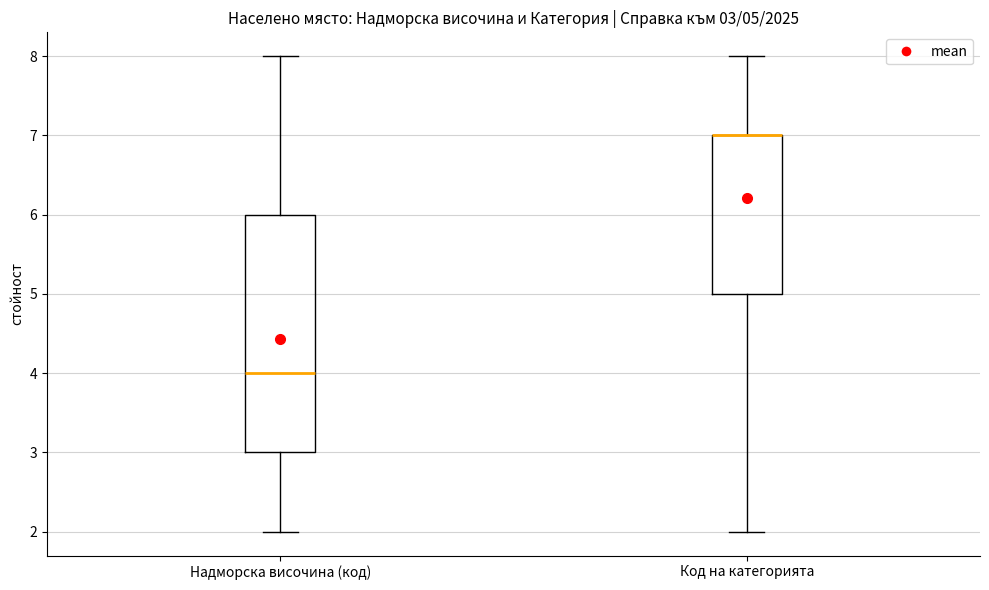

Comparing the boxes themselves (not the whiskers), which one is the tallest?

Надморска височина (код)